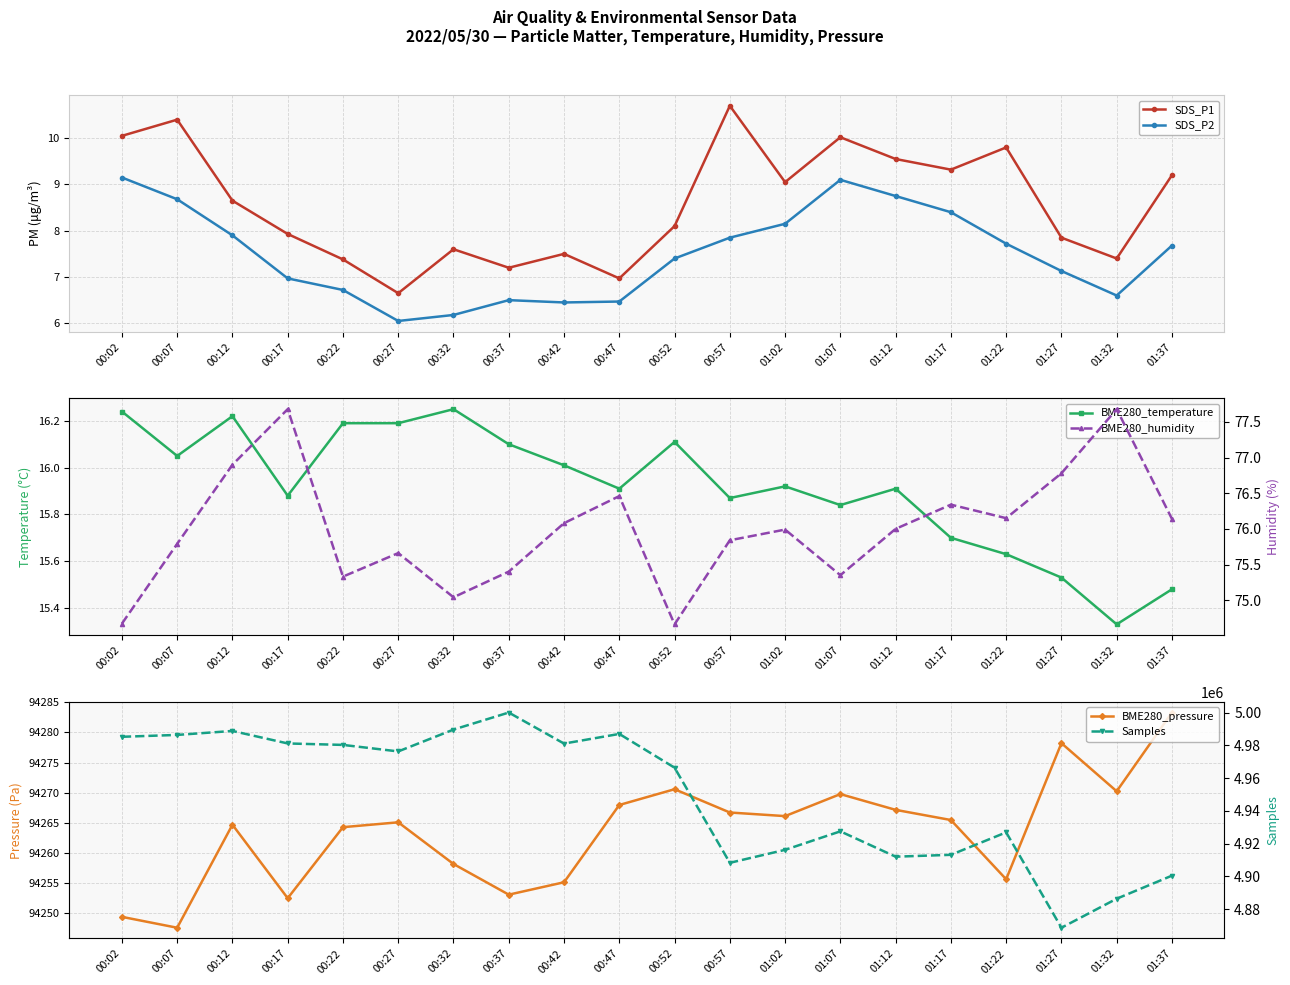

How many interior local peaks does the Samples series have?

5